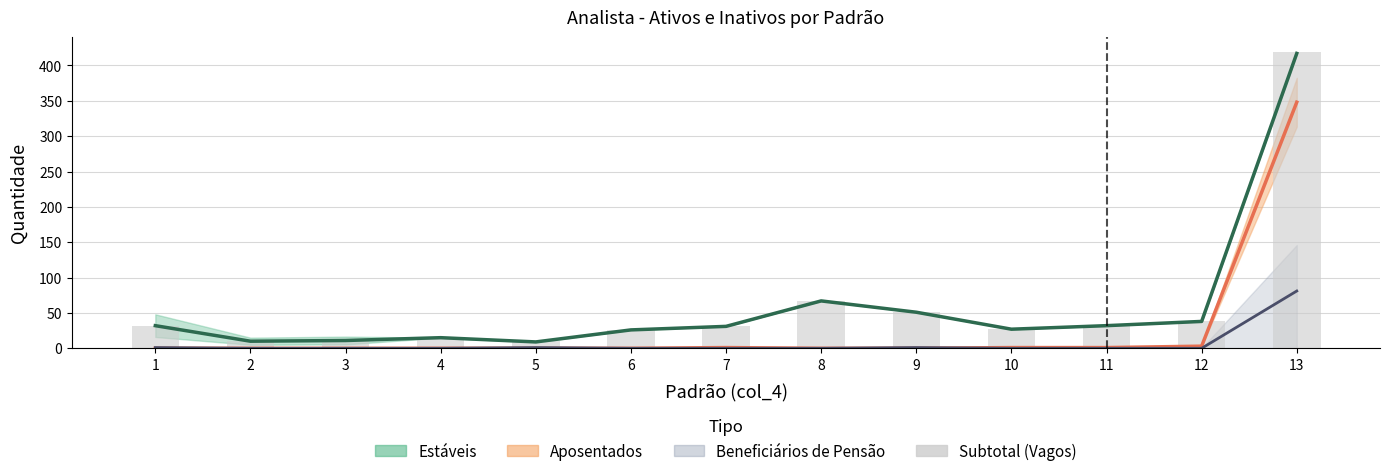

What is the greatest value displayed?

419